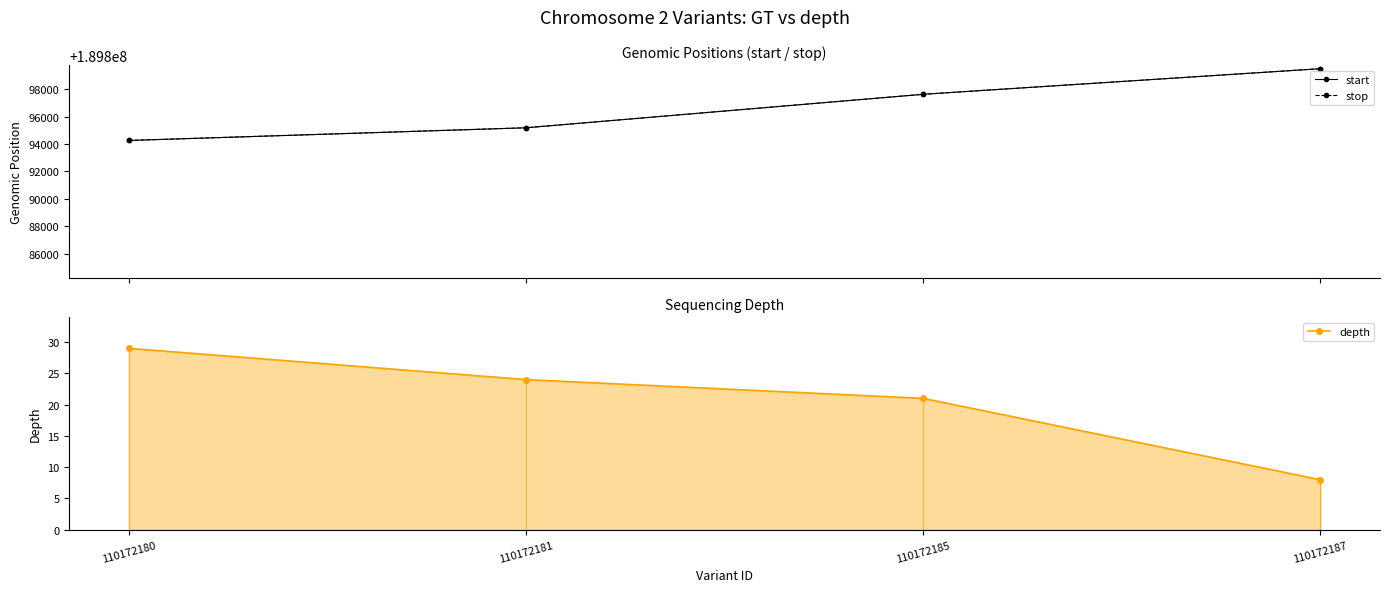

Reading right to left, list all the values displayed in this chart.

start: 110172187=189899483	110172185=189897619	110172181=189895180	110172180=189894257
stop: 110172187=189899484	110172185=189897620	110172181=189895181	110172180=189894258
depth: 110172187=8	110172185=21	110172181=24	110172180=29